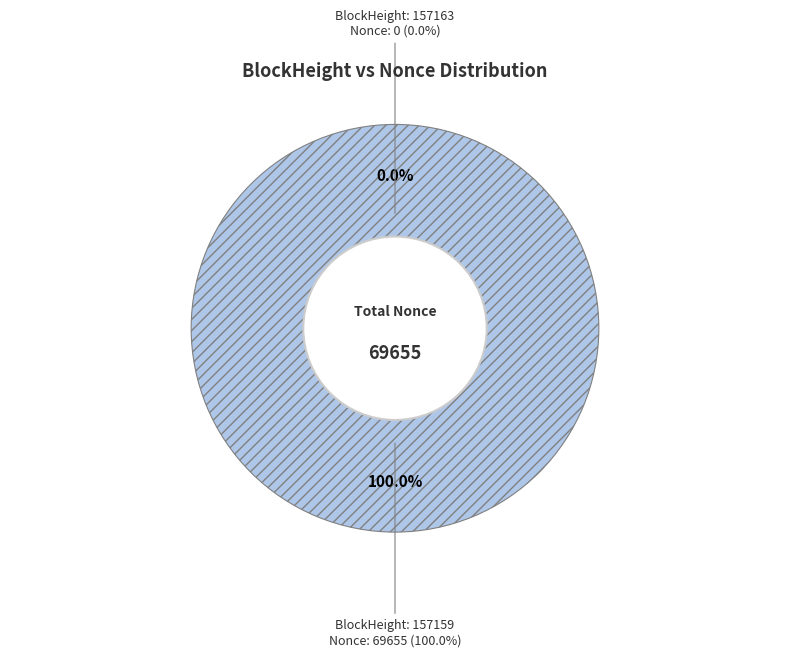

Count the number of slices in the pie.

2